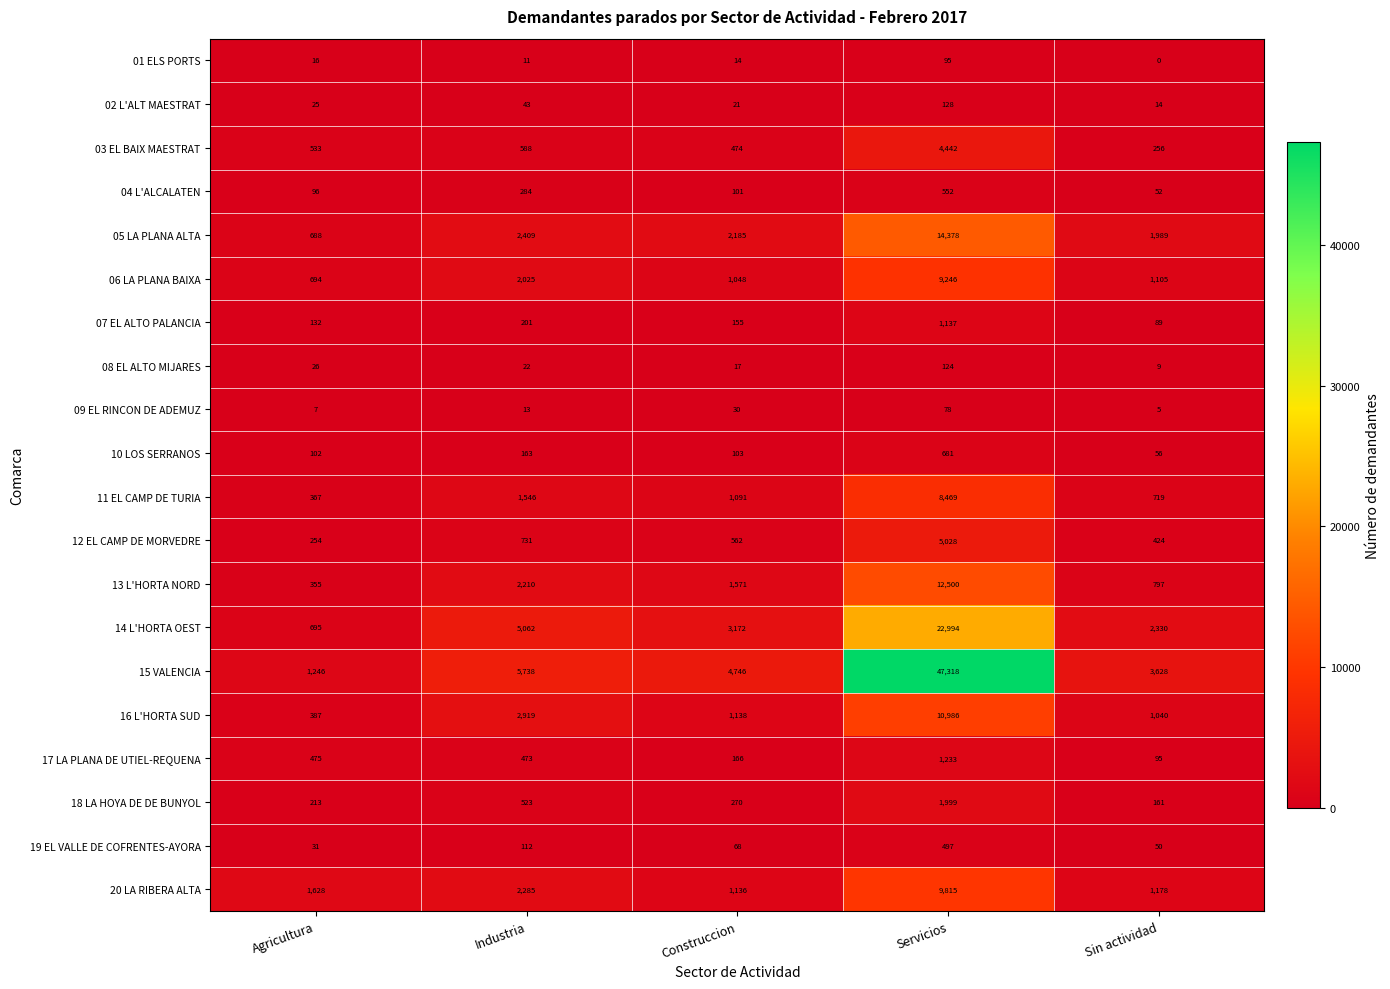

Which series has the largest total across all categories?

15 VALENCIA